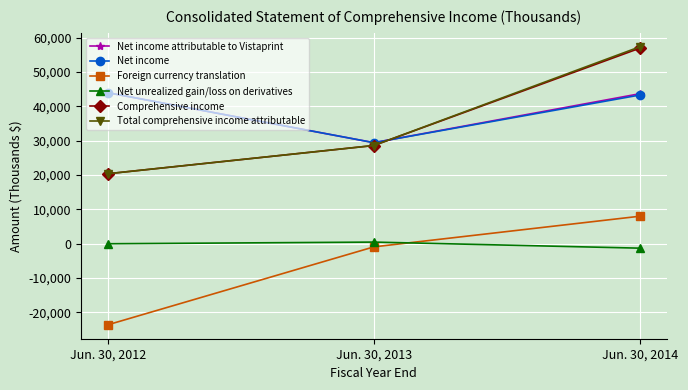

At which label is Total comprehensive income attributable closest to 38875?

Jun. 30, 2013